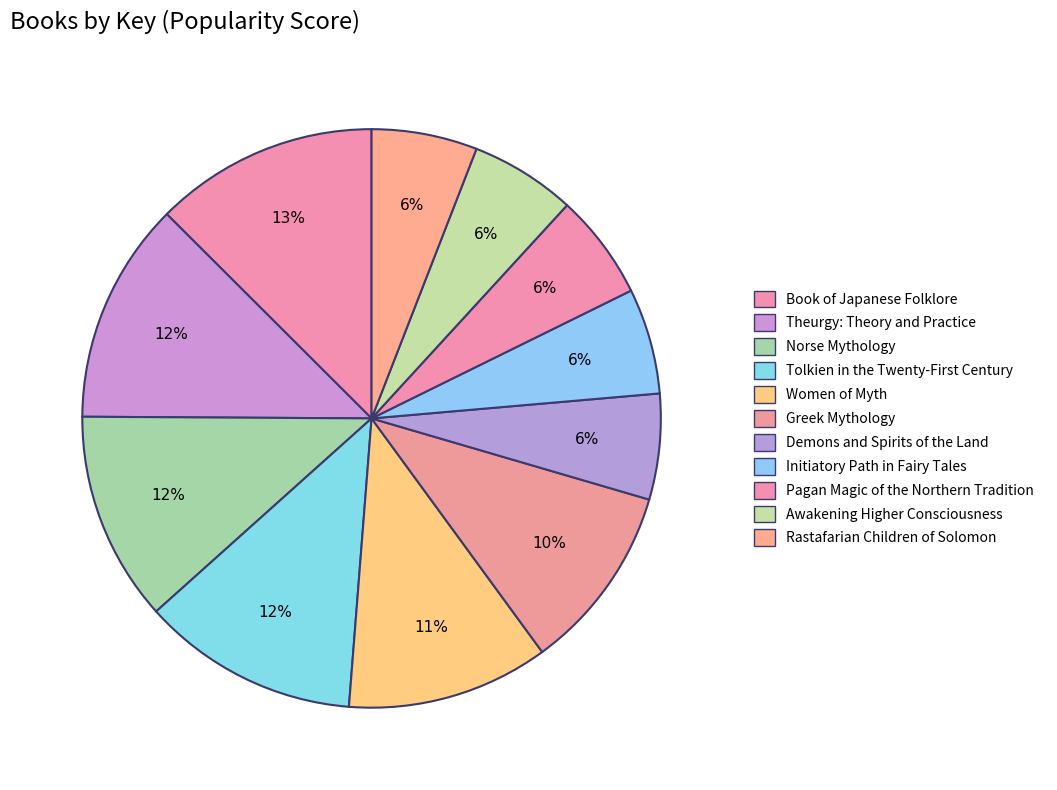

To the nearest percent, what is the combined percentage of Book of Japanese Folklore and Women of Myth?

24%